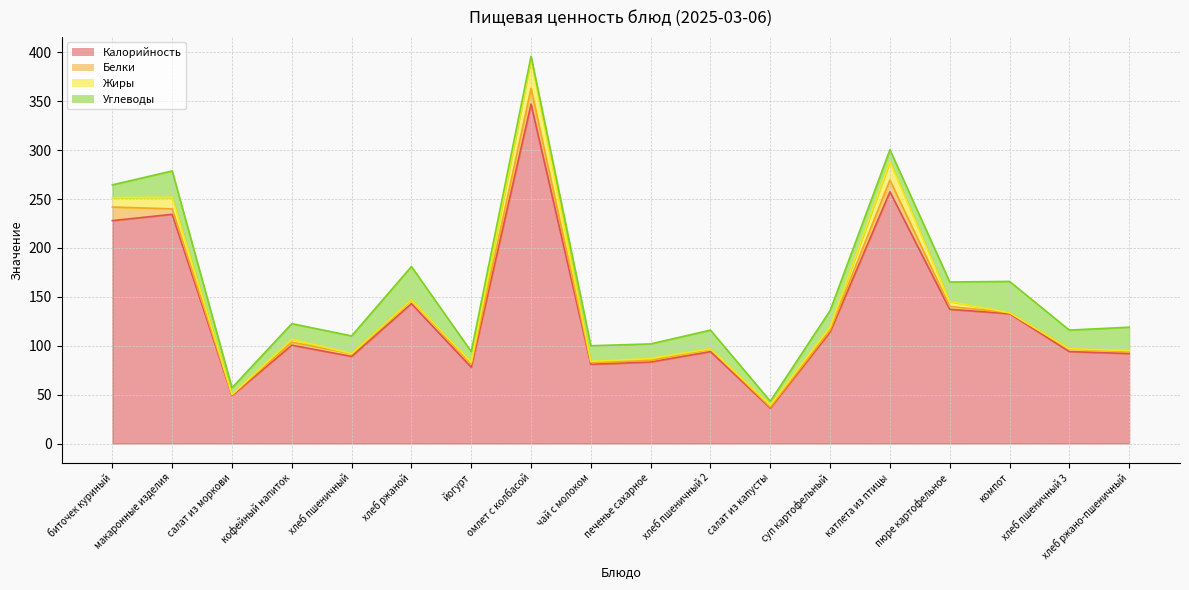

In Углеводы, how many points are lower than both neighbors (excluding endpoints)?

6